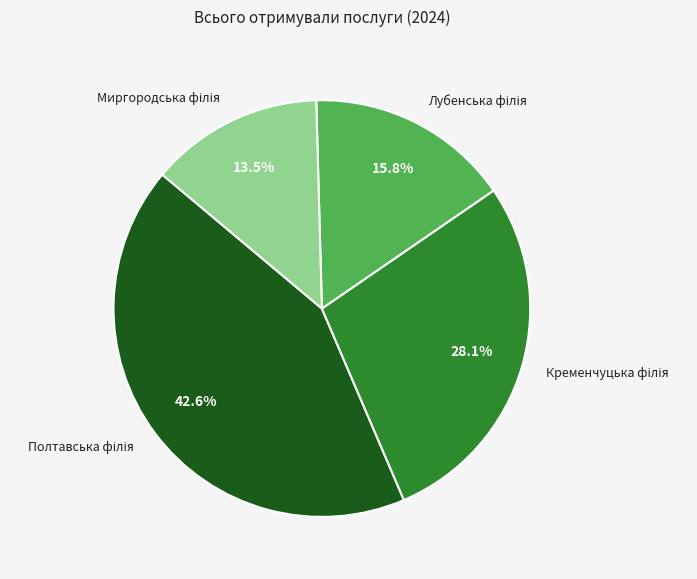

Does any single category account for the majority?

No